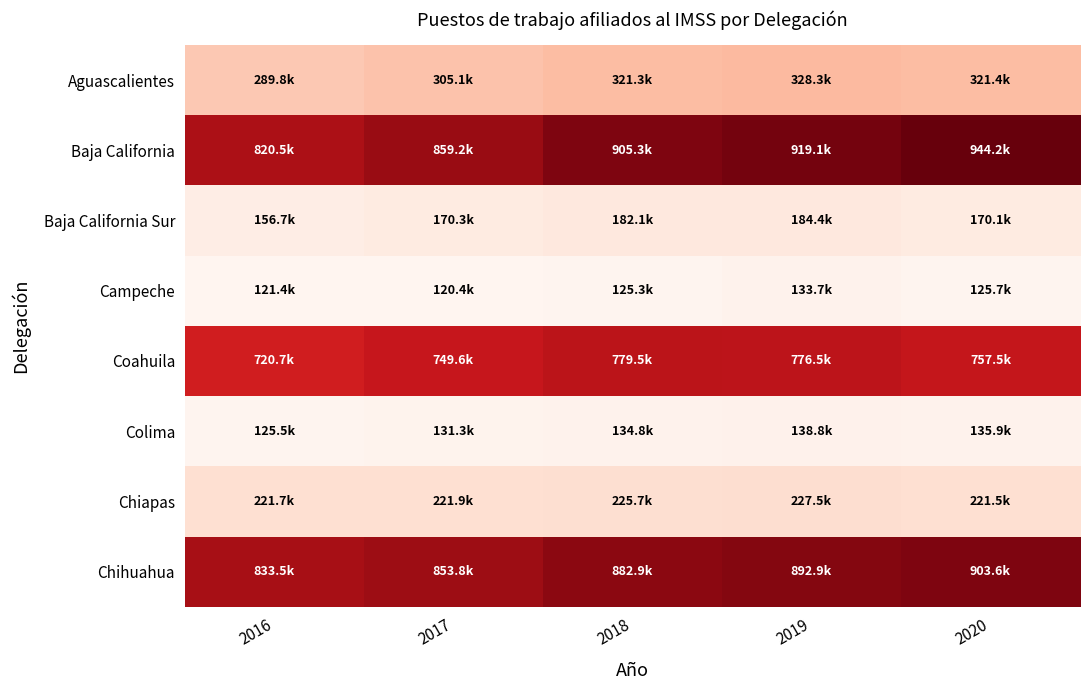

Between 2017 and 2018, which series saw the biggest shift?

Baja California